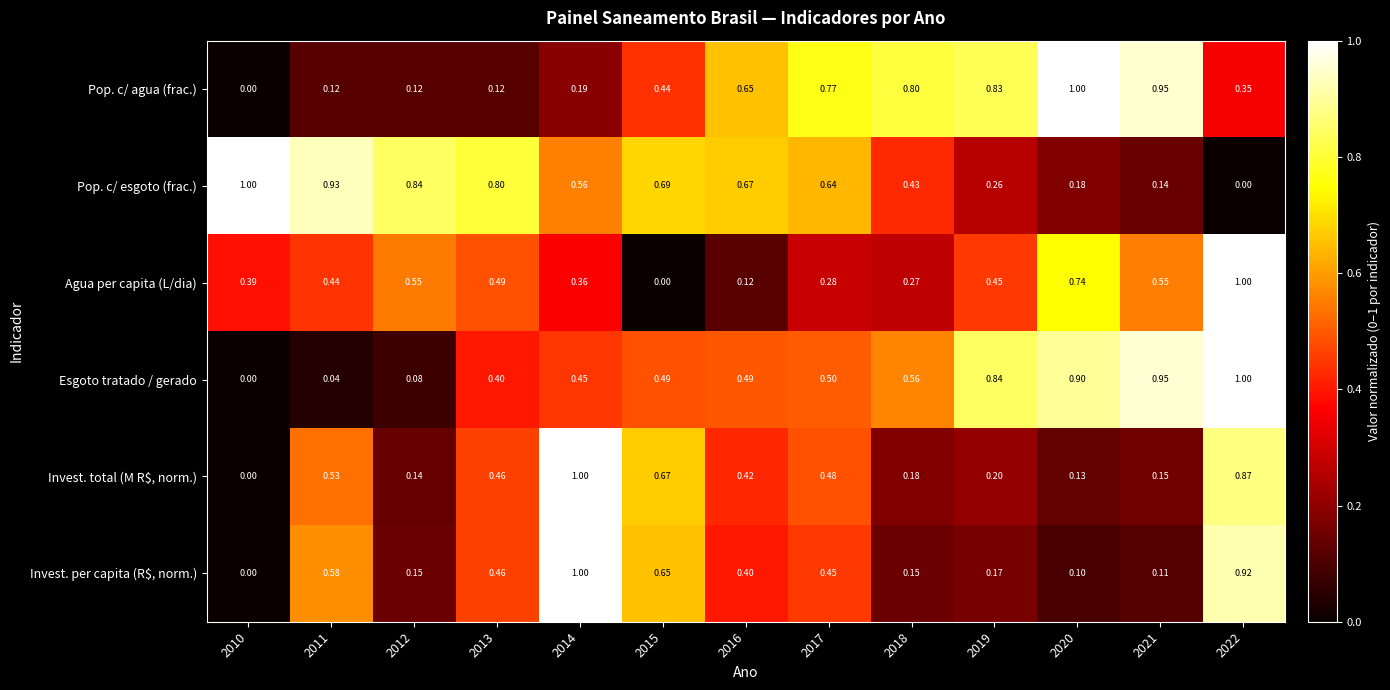

Which series has the largest total across all categories?

Pop. c/ esgoto (frac.)